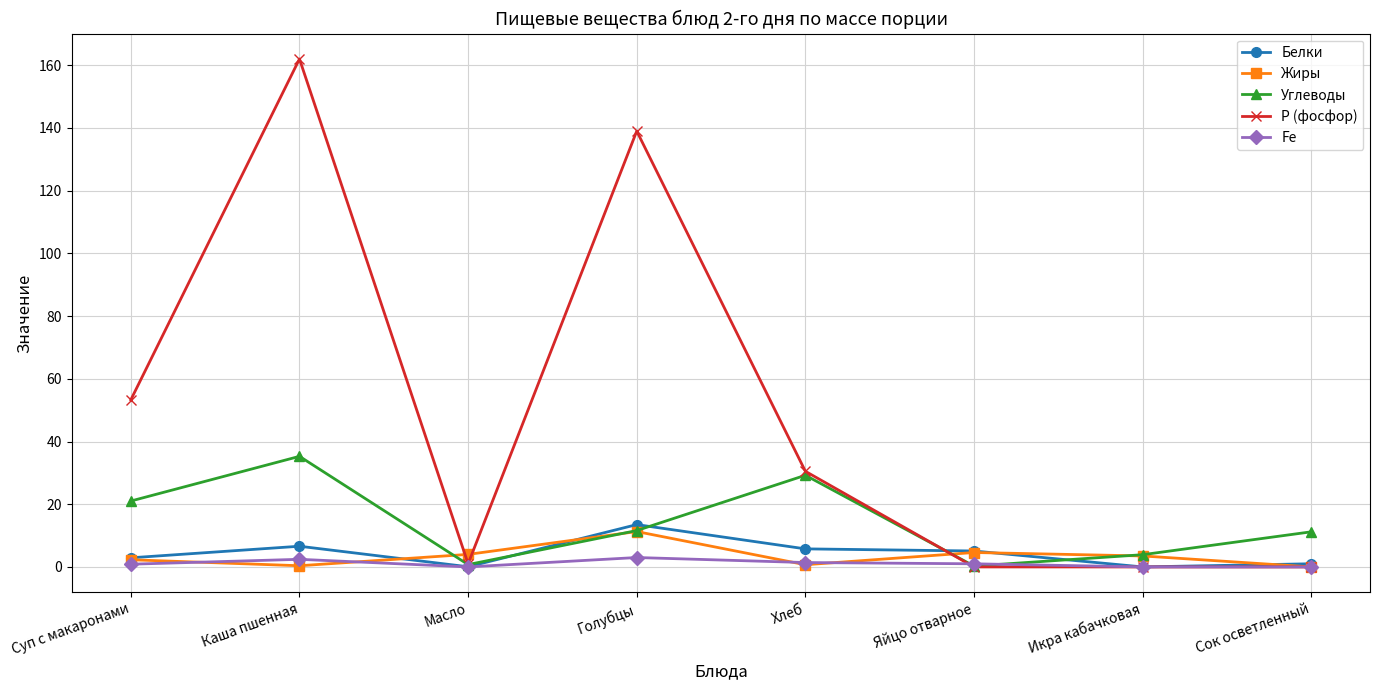

What is the sum of the Белки values at Суп с макаронами and Икра кабачковая?

2.9